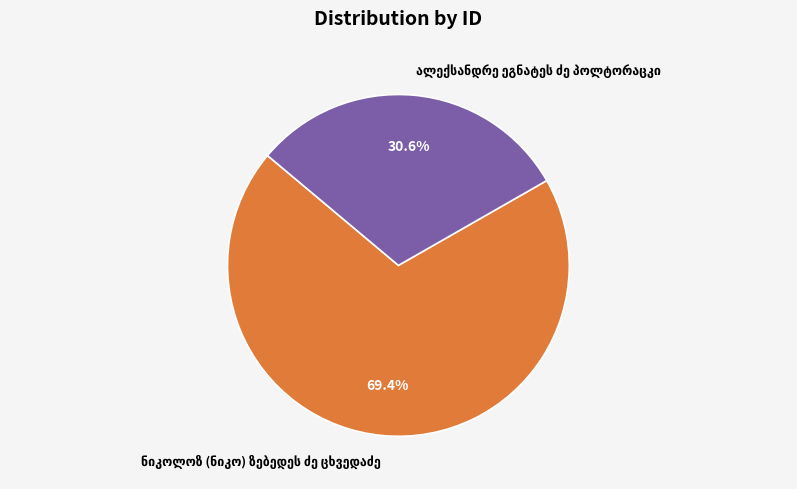

Does any single category account for the majority?

Yes